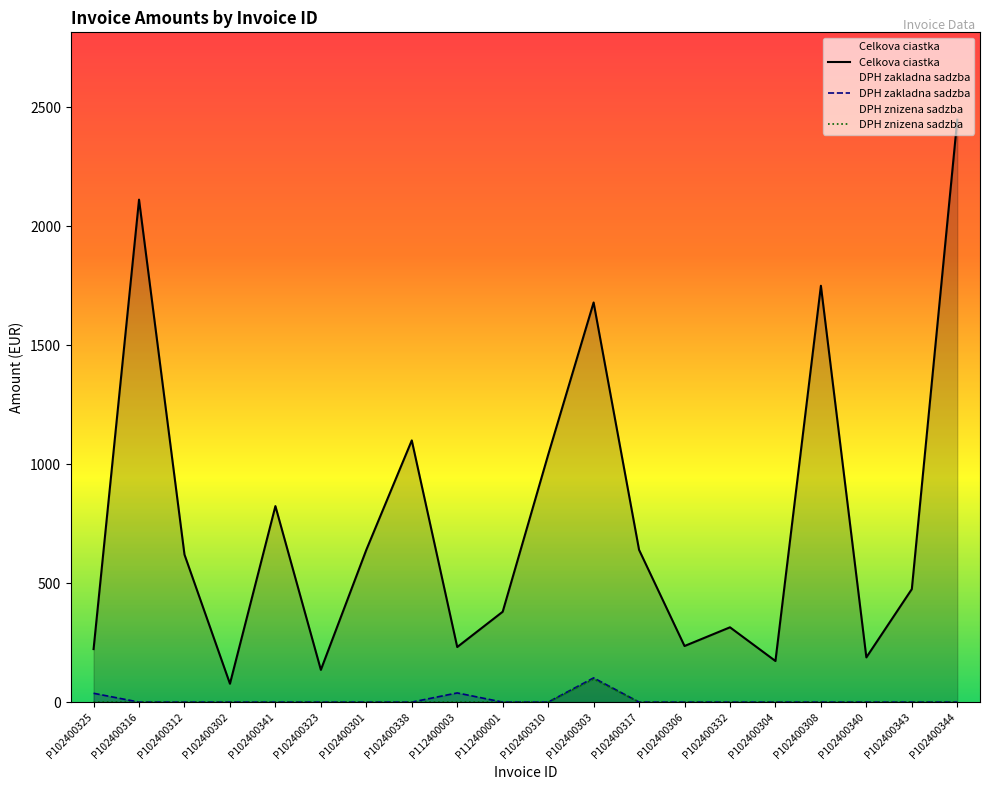

At which category does the chart reach its minimum across all series?

P102400316